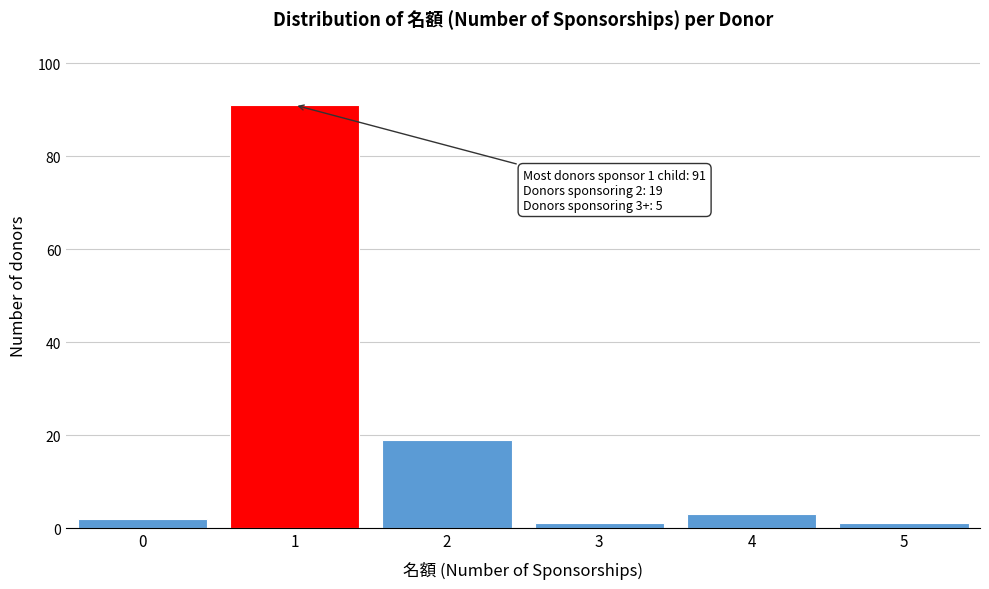

Reading right to left, transcribe all the data shown in this chart.

5=1	4=3	3=1	2=19	1=91	0=2